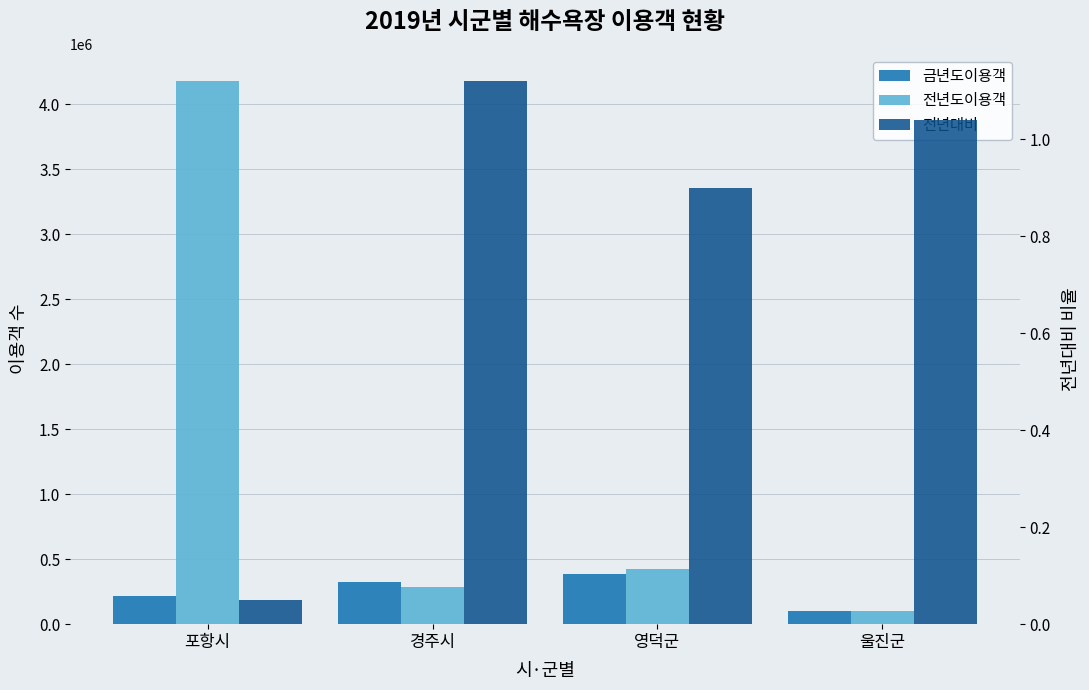

Reading right to left, what are all the values shown in this chart?

금년도이용객: 울진군=101389.0	영덕군=382226.0	경주시=323310.0	포항시=216048.0
전년도이용객: 울진군=97635.0	영덕군=426673.0	경주시=289300.0	포항시=4178135.0
전년대비: 울진군=1.0	영덕군=0.9	경주시=1.1	포항시=0.1